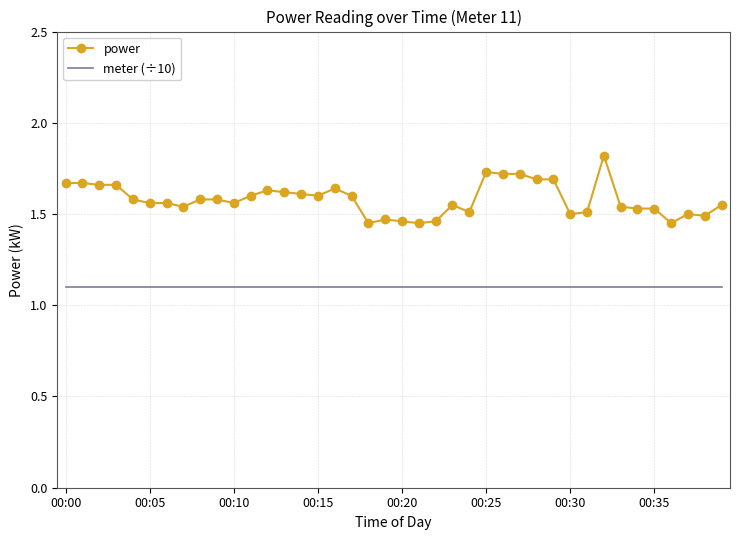

List the series in order of their overall mean, lowest first.

meter (÷10), power